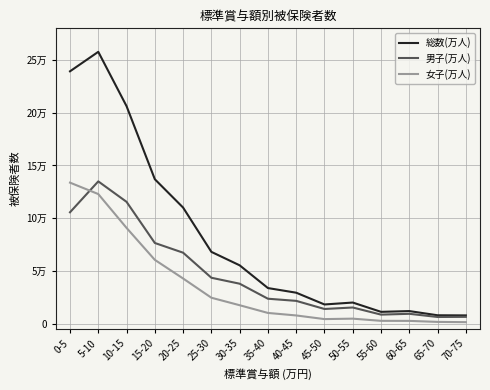

Rank the series by their average value, from lowest to highest.

女子(万人), 男子(万人), 総数(万人)